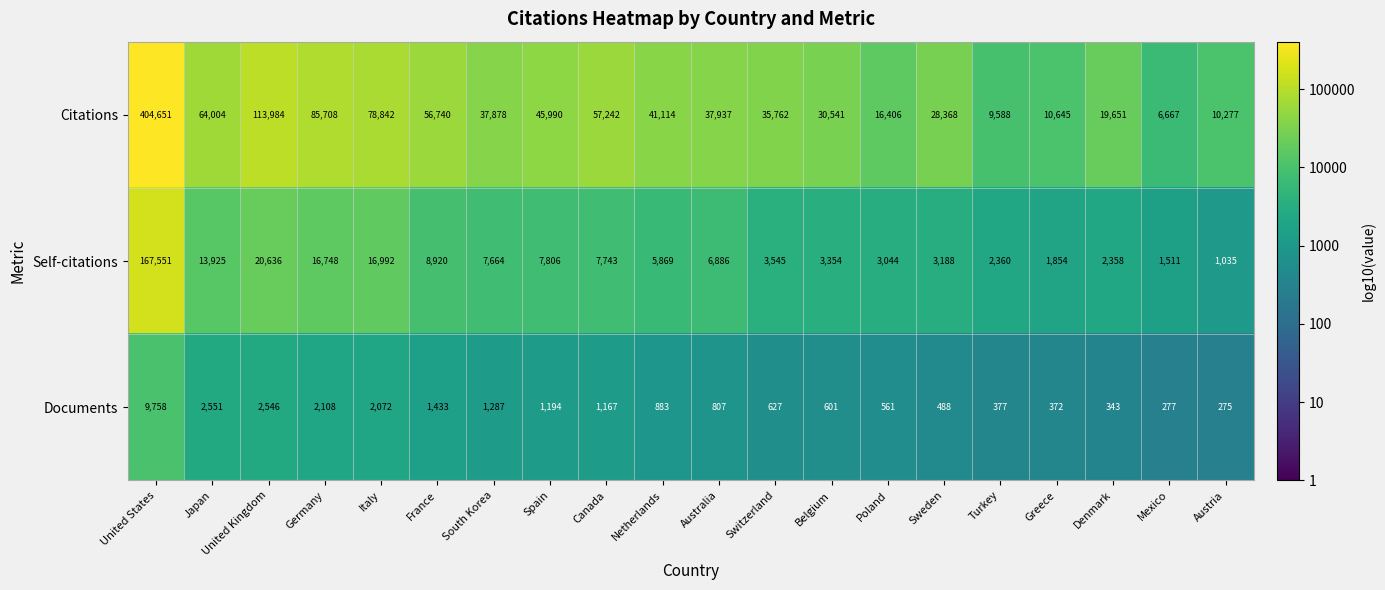

How many data points does each series have?

20